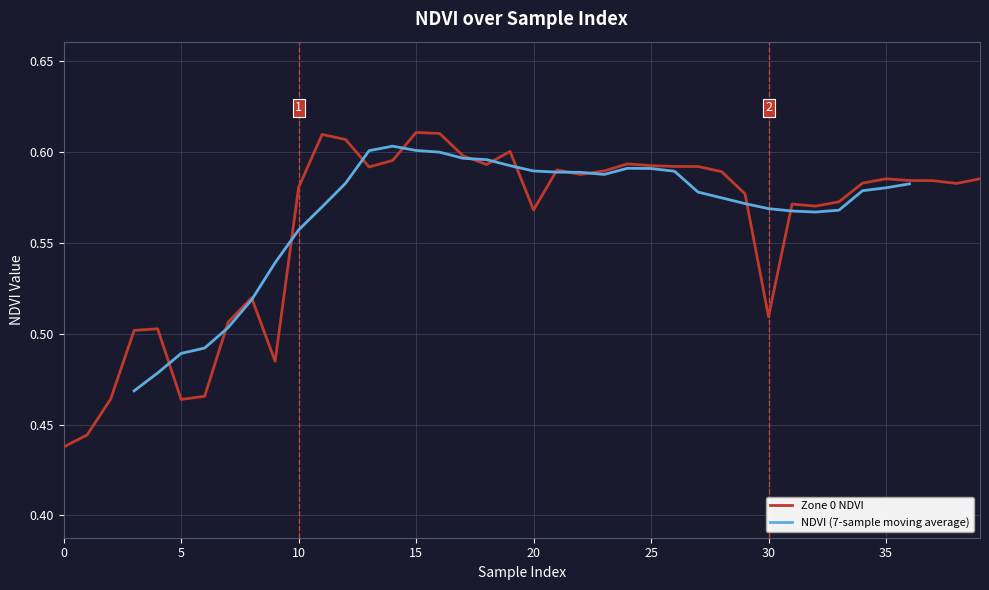

Rank the categories by value from lowest to highest.

0, 1, 5, 2, 6, 9, 3, 4, 7, 30, 8, 20, 32, 31, 33, 29, 10, 38, 34, 37, 36, 35, 39, 22, 28, 23, 21, 13, 27, 26, 25, 18, 24, 14, 17, 19, 12, 11, 16, 15